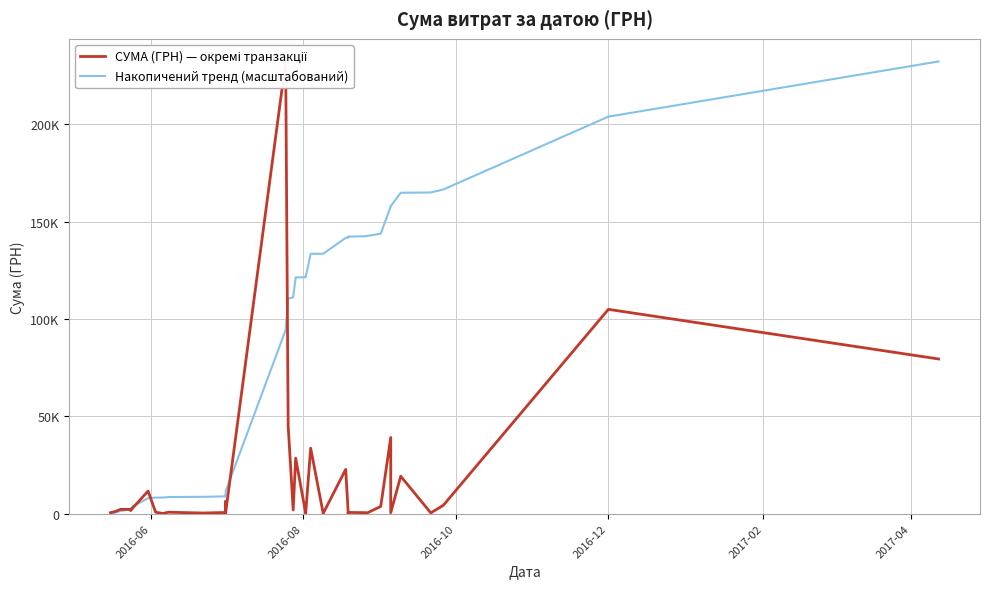

How many intersections are there between СУМА (ГРН) — окремі транзакції and Накопичений тренд (масштабований)?

5